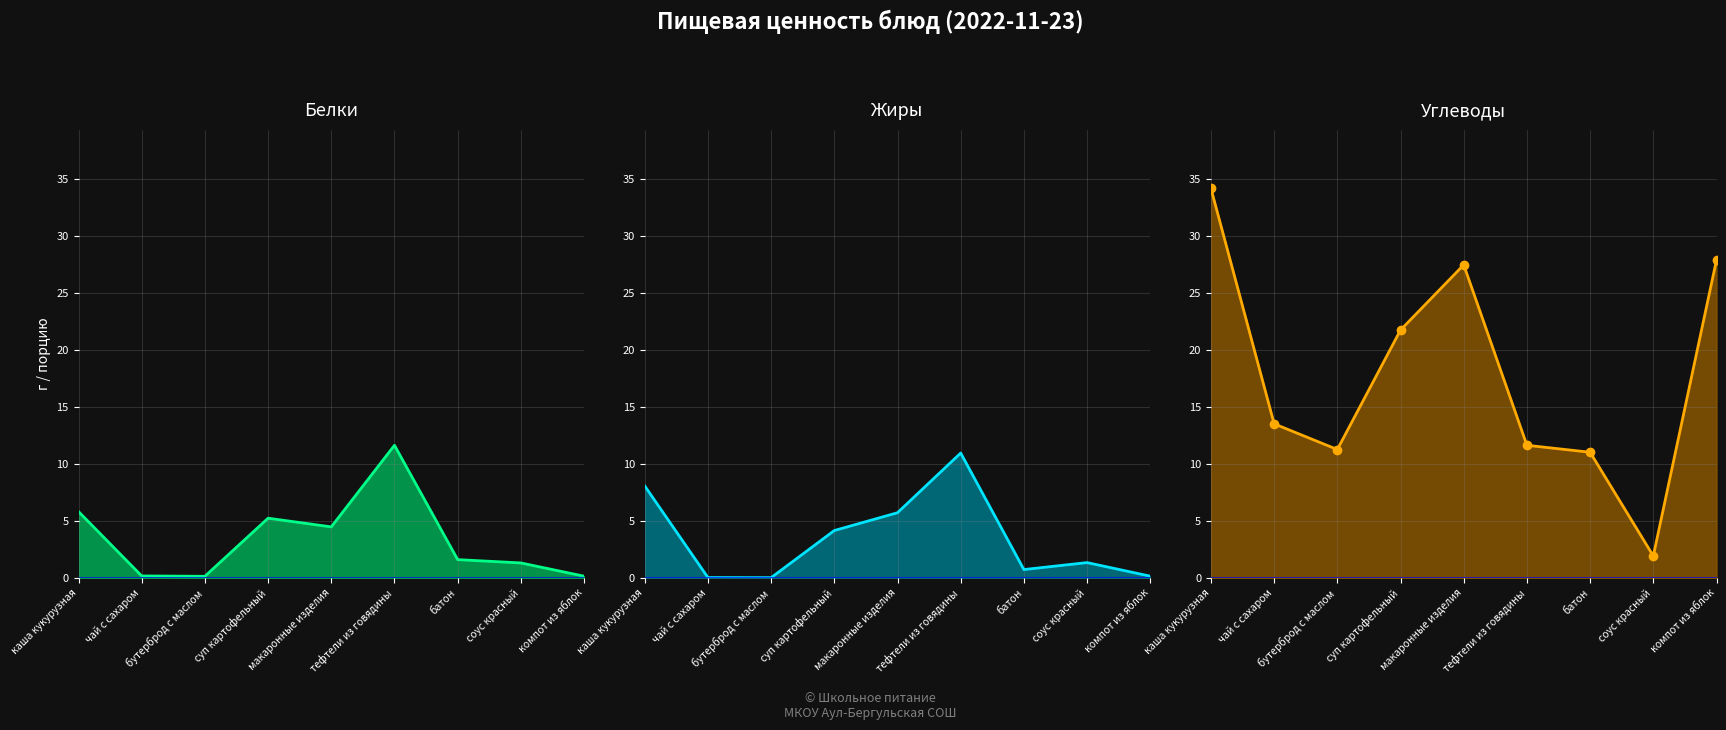

True or false: Жиры (line) has more than 1 interior local peaks.

True